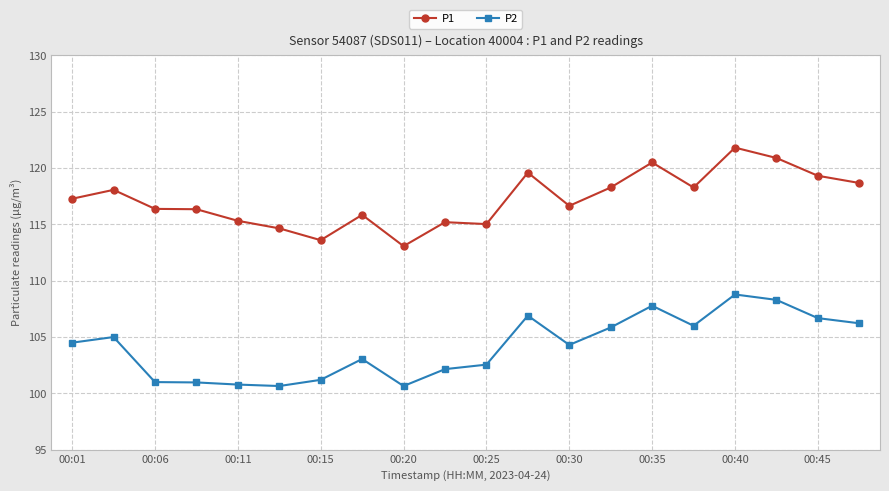

Which series has the largest total across all categories?

P1